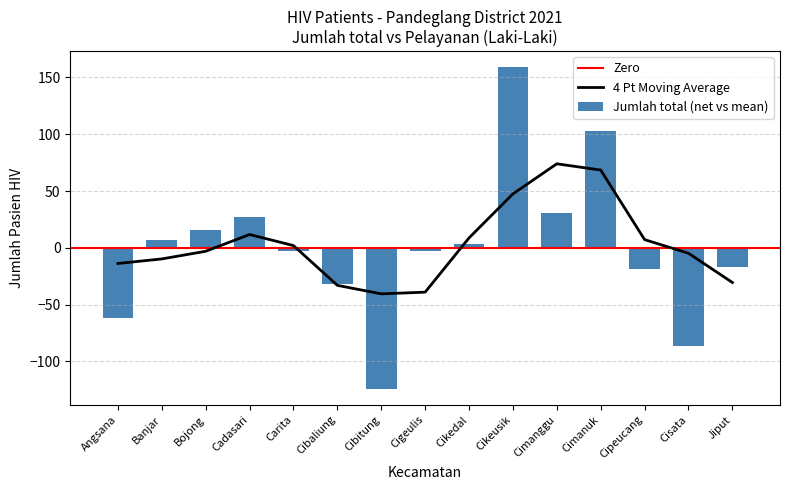

What is the difference between the second highest and second lowest values?

189